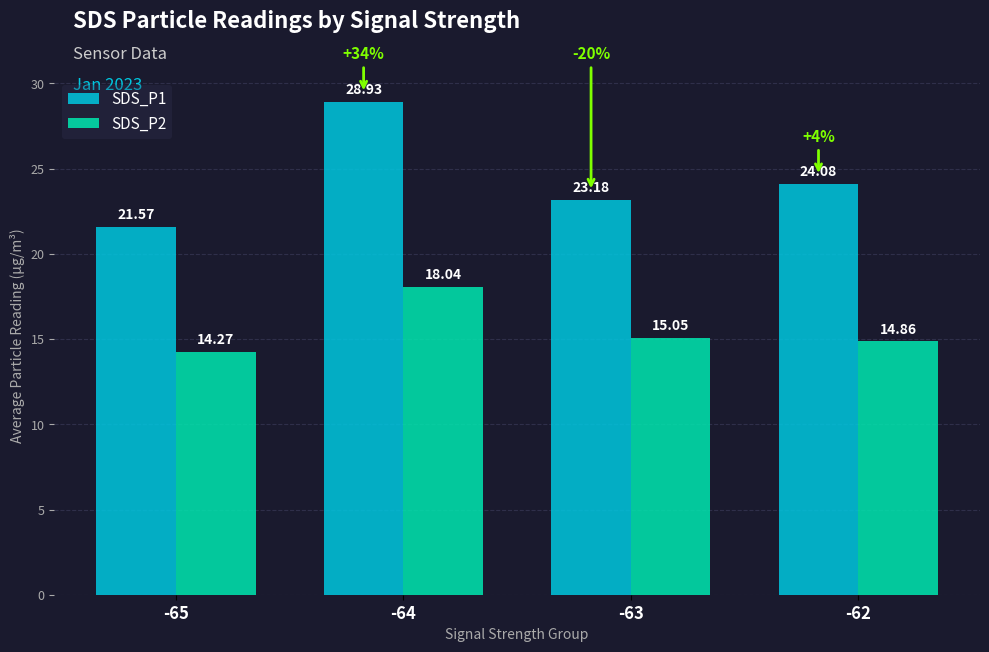

What is the value of the SDS_P2 bar at the 1st from the left?

14.3